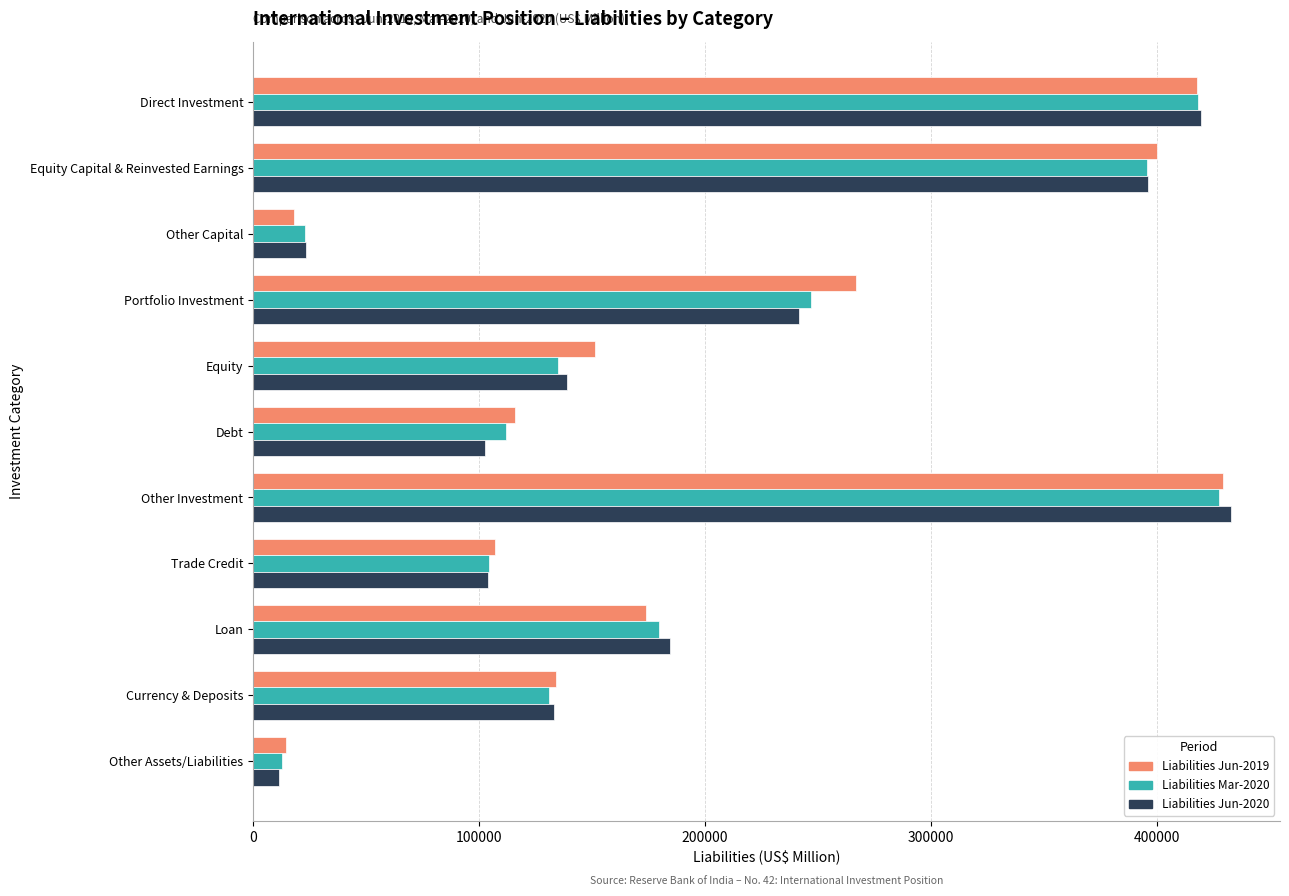

At how many categories does at least one series exceed 154510?

5